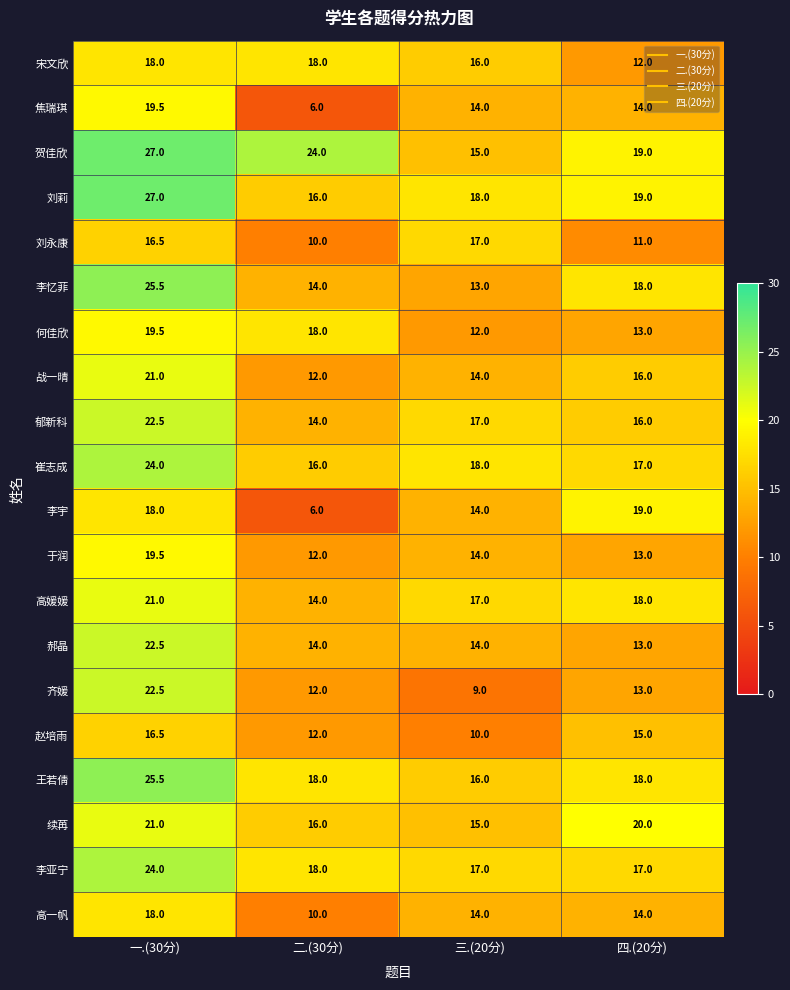

What is the difference between the second highest and second lowest values in the 宋文欣 series?

2.0